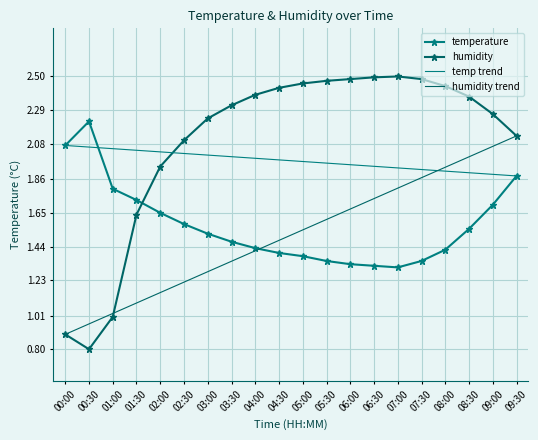

At which category does the chart reach its peak across all series?

07:00